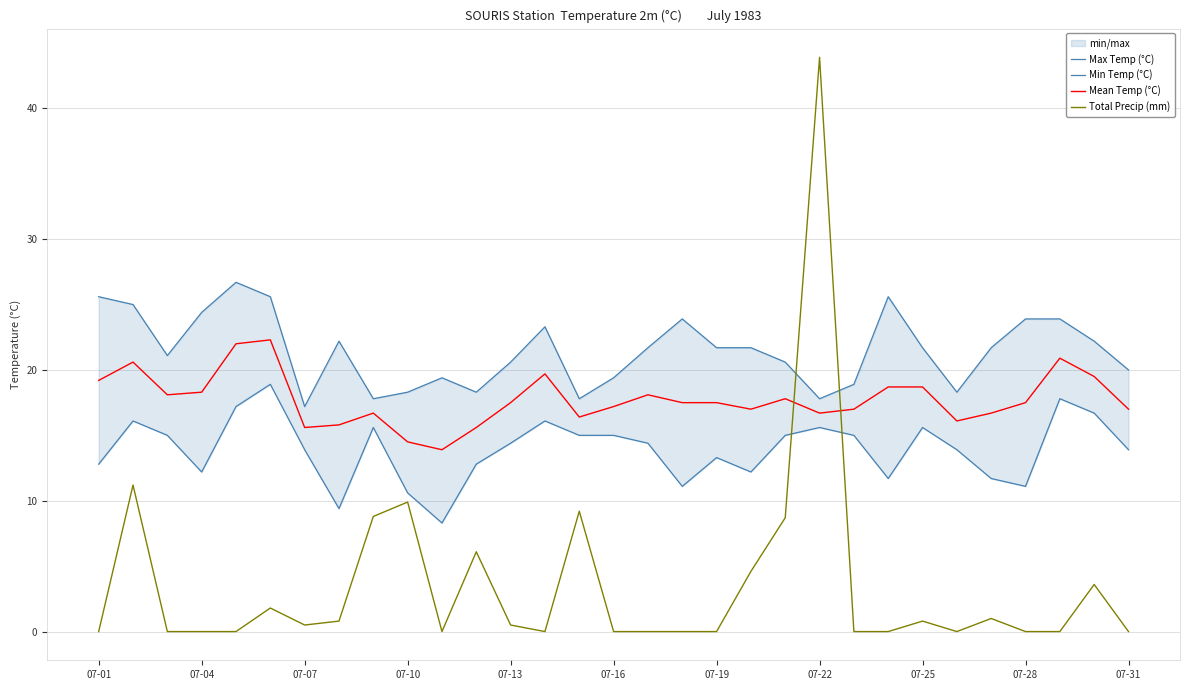

True or false: Mean Temp (°C) has a value of 16.7 at 26.

True